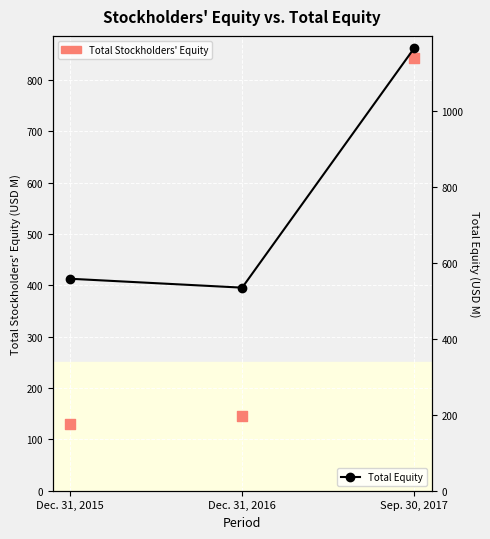

Which series reaches the minimum Y coordinate?

Total Stockholders' Equity